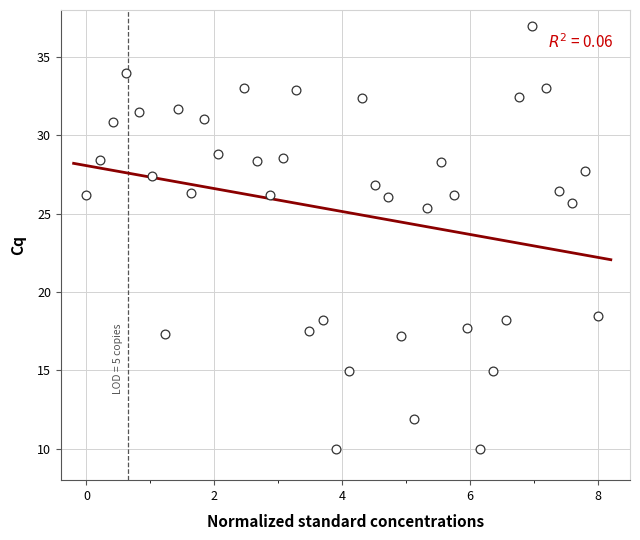

What Y value in the scatter plot is closest to 23?

25.4